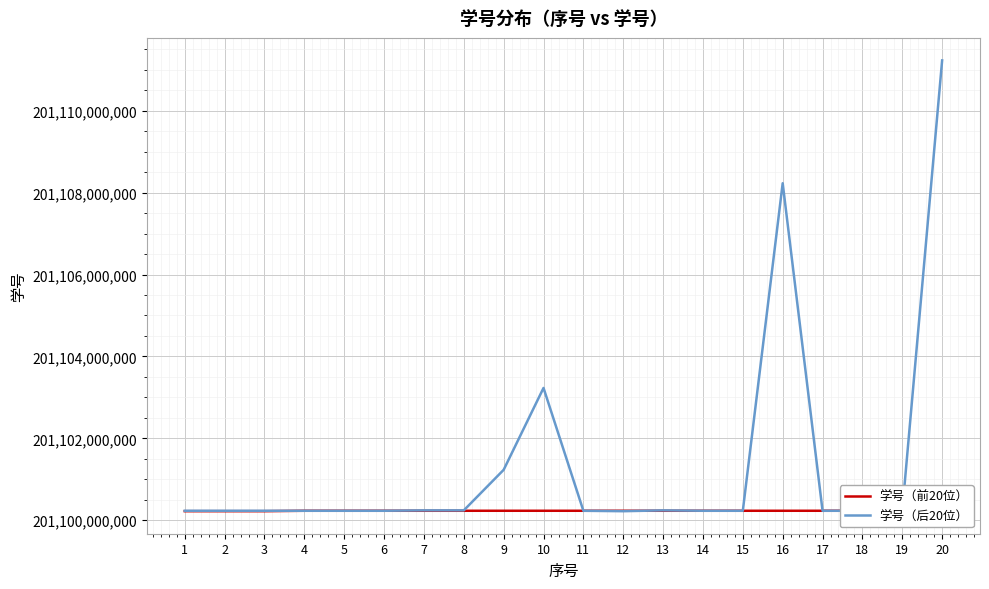

What is the smallest value displayed?

201100220024